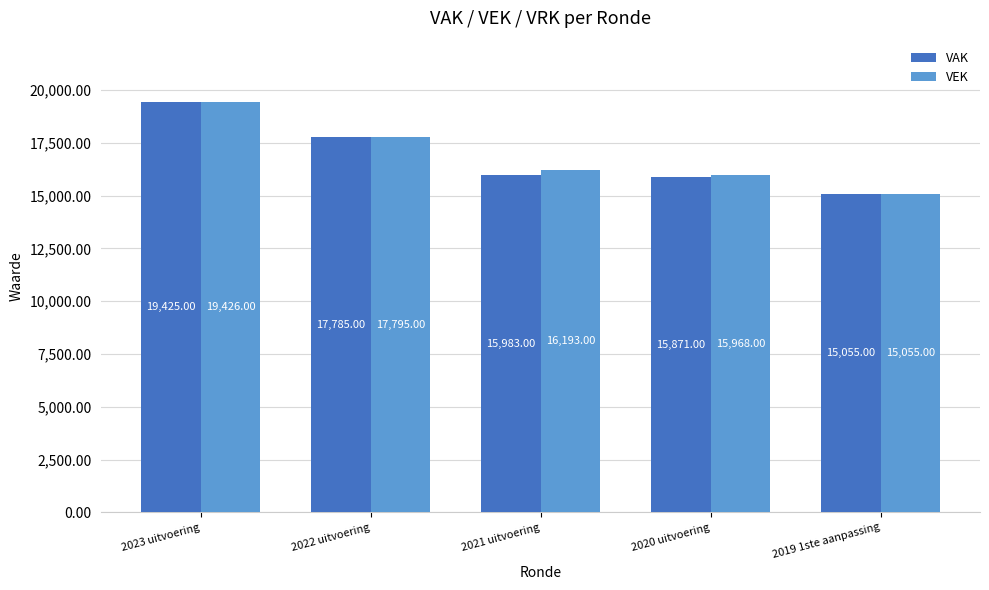

Reading left to right, extract all data points from this chart.

VAK: 2023 uitvoering=19425	2022 uitvoering=17785	2021 uitvoering=15983	2020 uitvoering=15871	2019 1ste aanpassing=15055
VEK: 2023 uitvoering=19426	2022 uitvoering=17795	2021 uitvoering=16193	2020 uitvoering=15968	2019 1ste aanpassing=15055